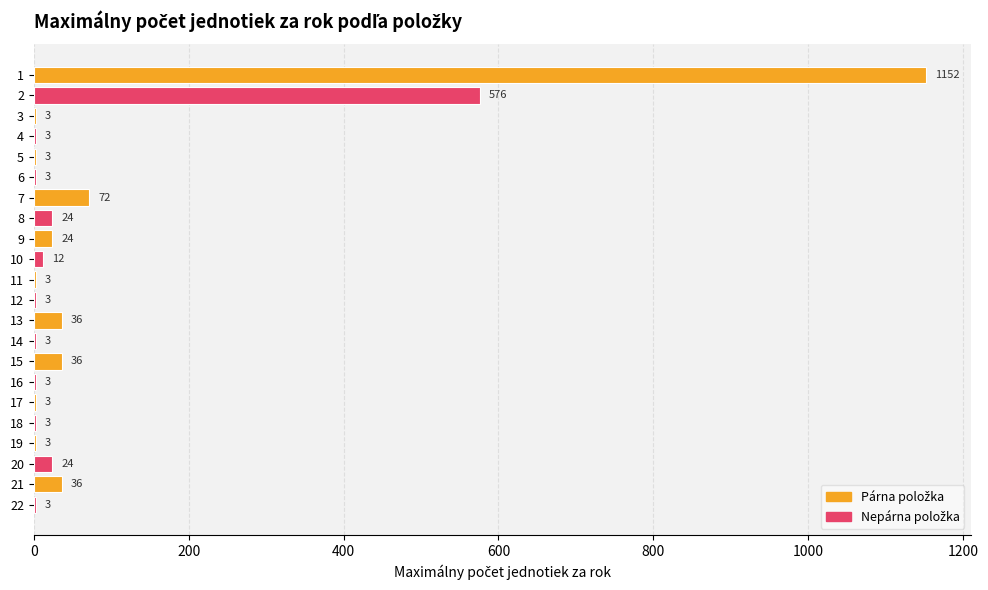

How many data points does each series have?

22